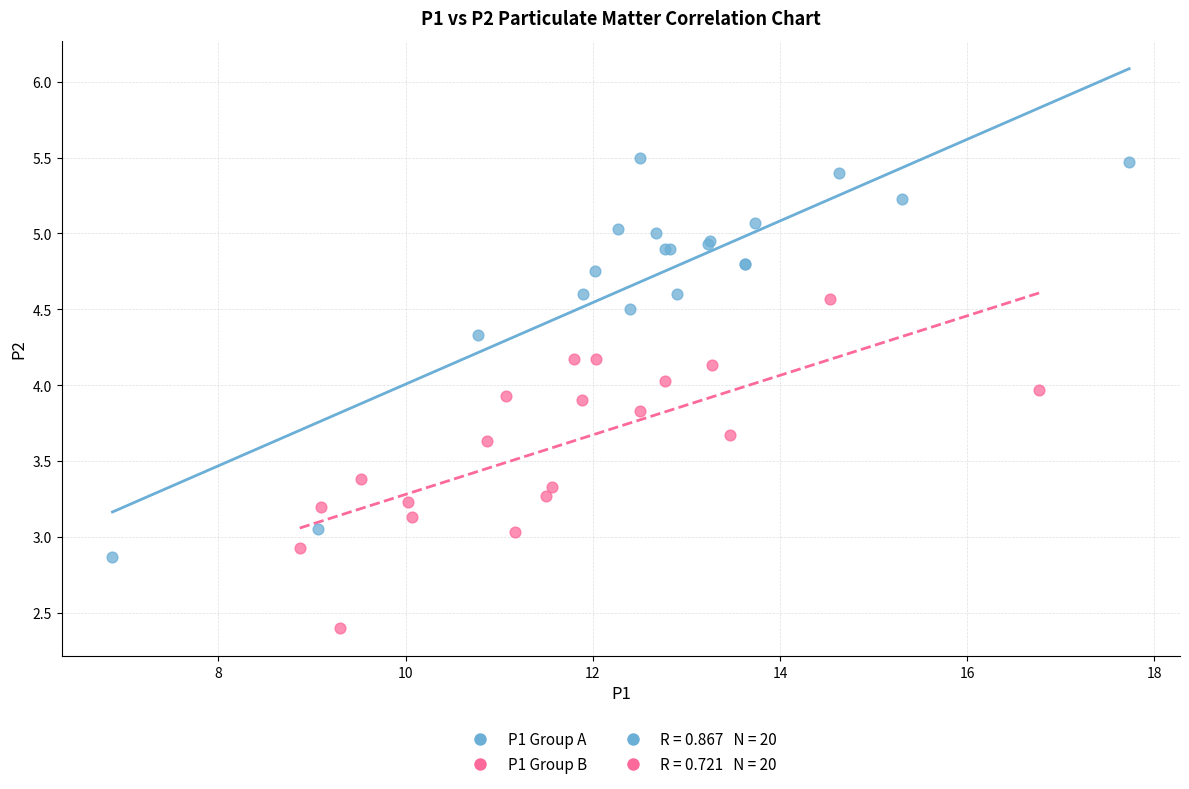

Which series reaches the minimum Y coordinate?

P1 Group B